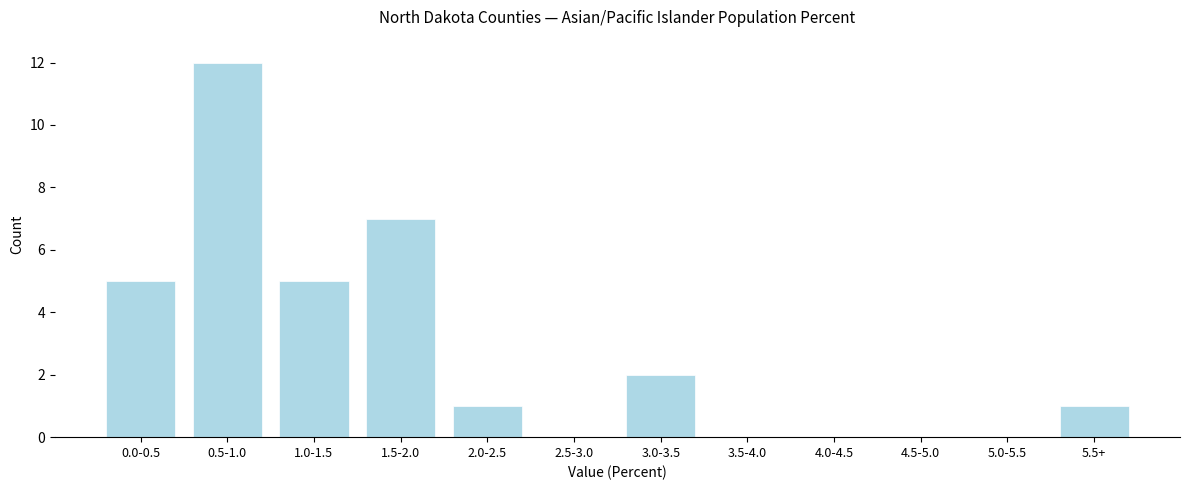

Reading right to left, extract all data points from this chart.

5.5+=1	5.0-5.5=0	4.5-5.0=0	4.0-4.5=0	3.5-4.0=0	3.0-3.5=2	2.5-3.0=0	2.0-2.5=1	1.5-2.0=7	1.0-1.5=5	0.5-1.0=12	0.0-0.5=5